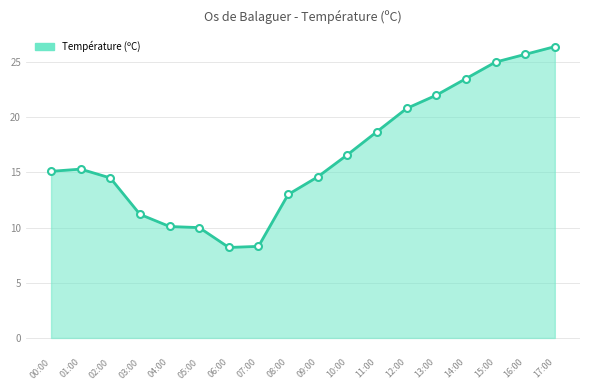

What position from the left is 04:00?

5